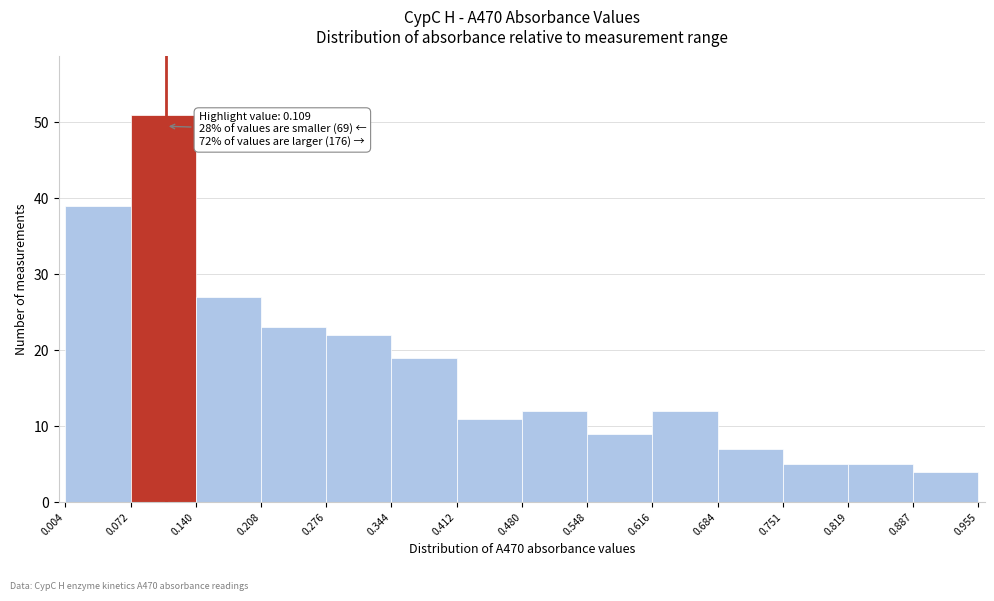

Which range on the x-axis has the tallest bar?

0.072 to 0.140